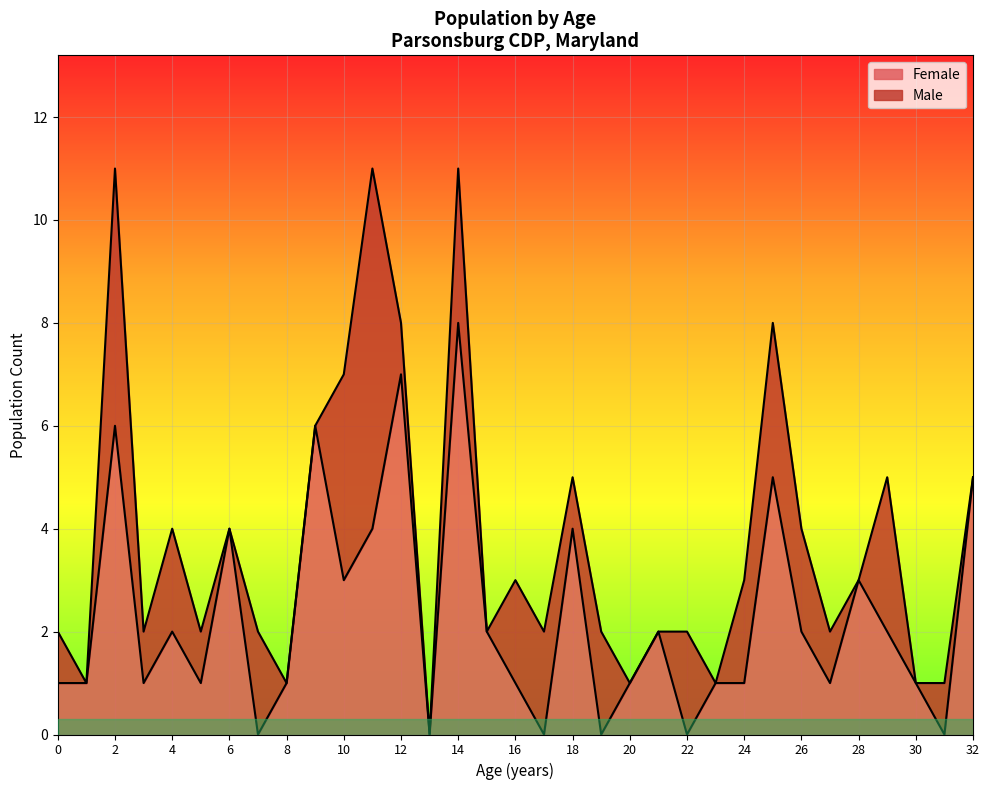

What is the value of the 3rd point from the left?

6